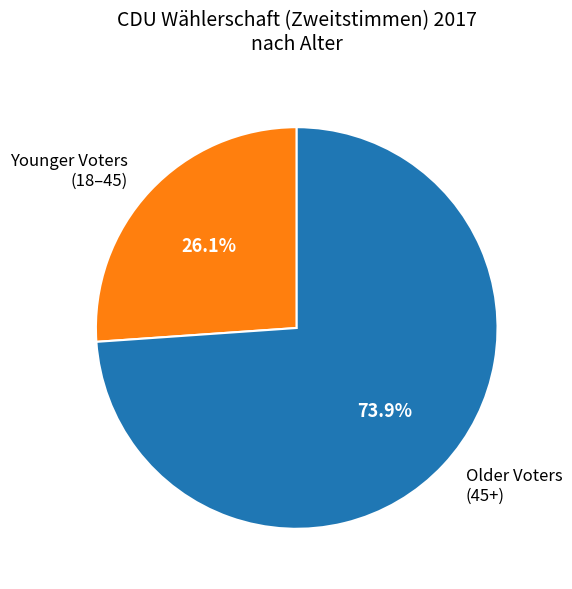

What is the majority slice?

Older Voters (45+)